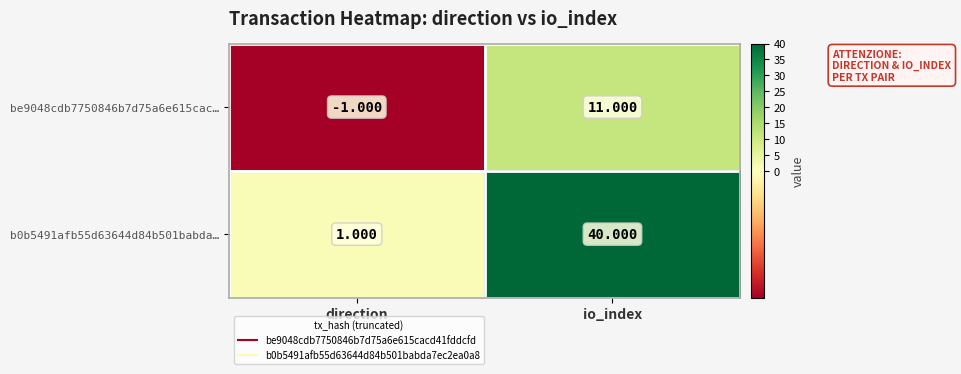

Which category has the lowest value in the be9048cdb7750846b7d75a6e615cac… series?

direction